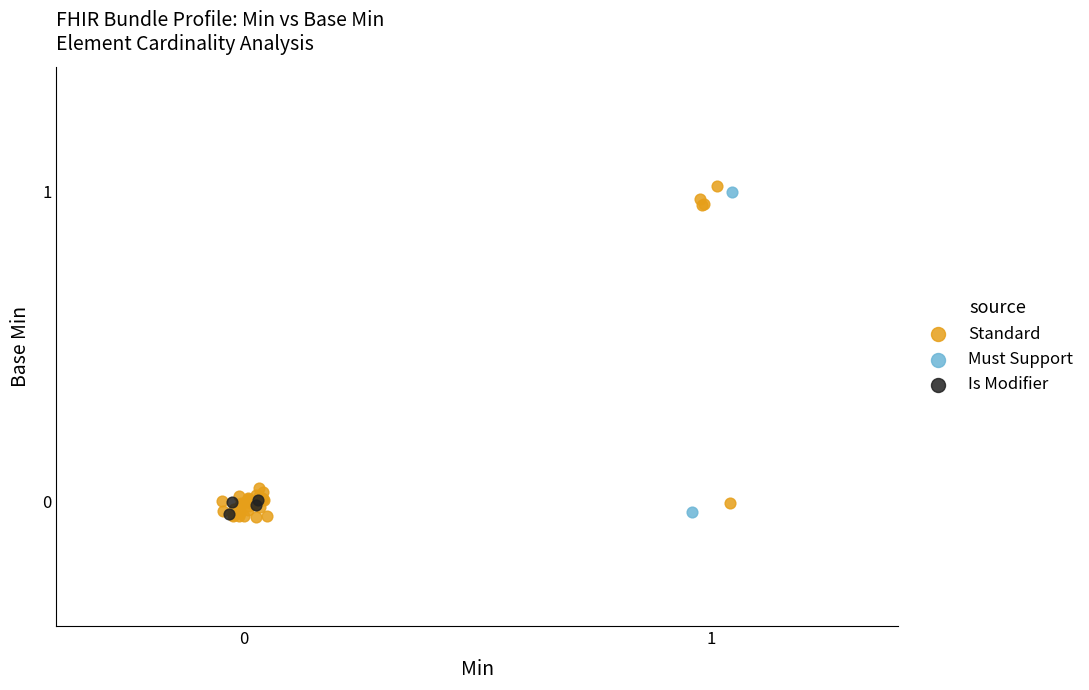

Which series has the largest Y range (max minus min)?

Standard